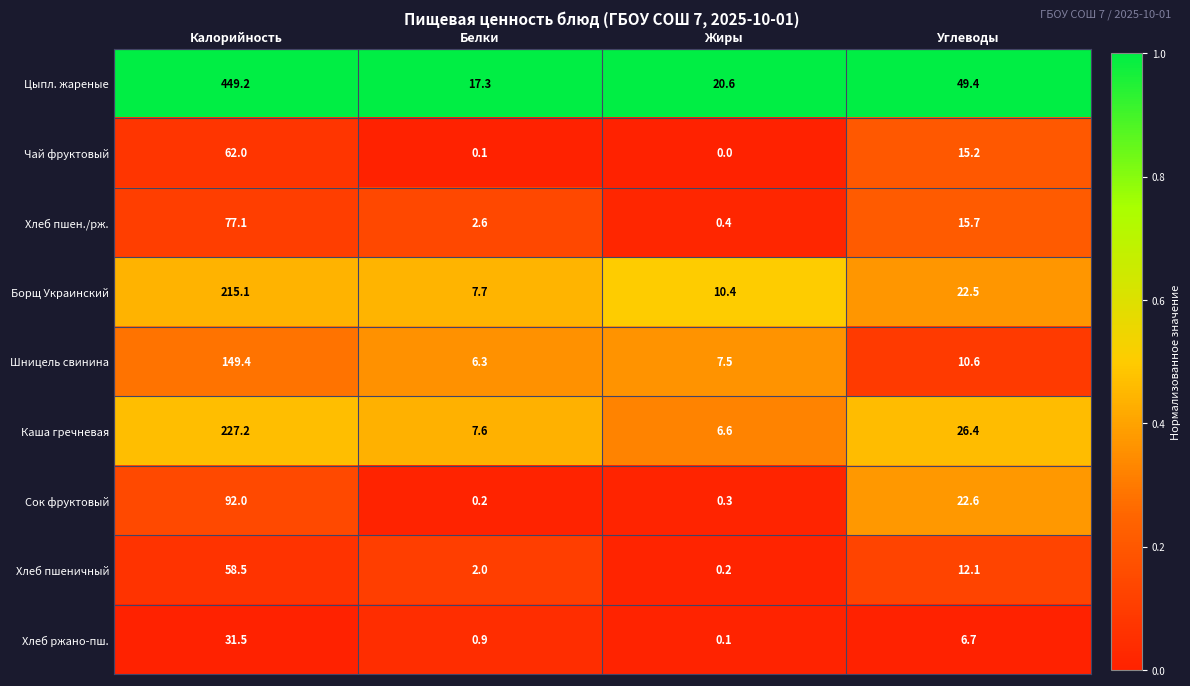

What is the minimum value for Борщ Украинский?

7.7